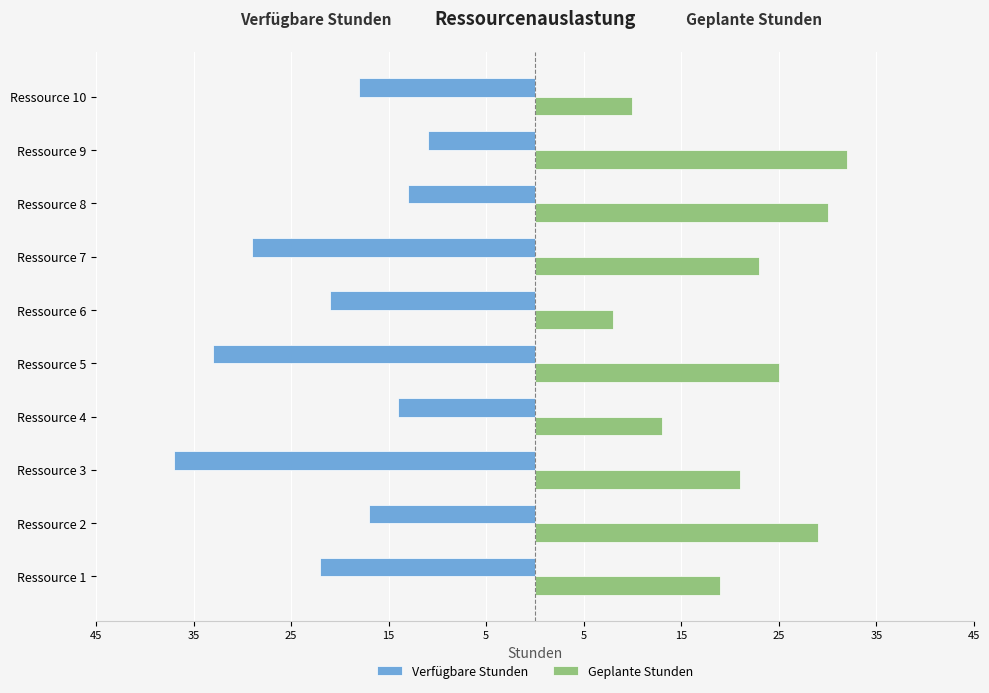

What are all the series names shown in the legend?

Verfügbare Stunden, Geplante Stunden